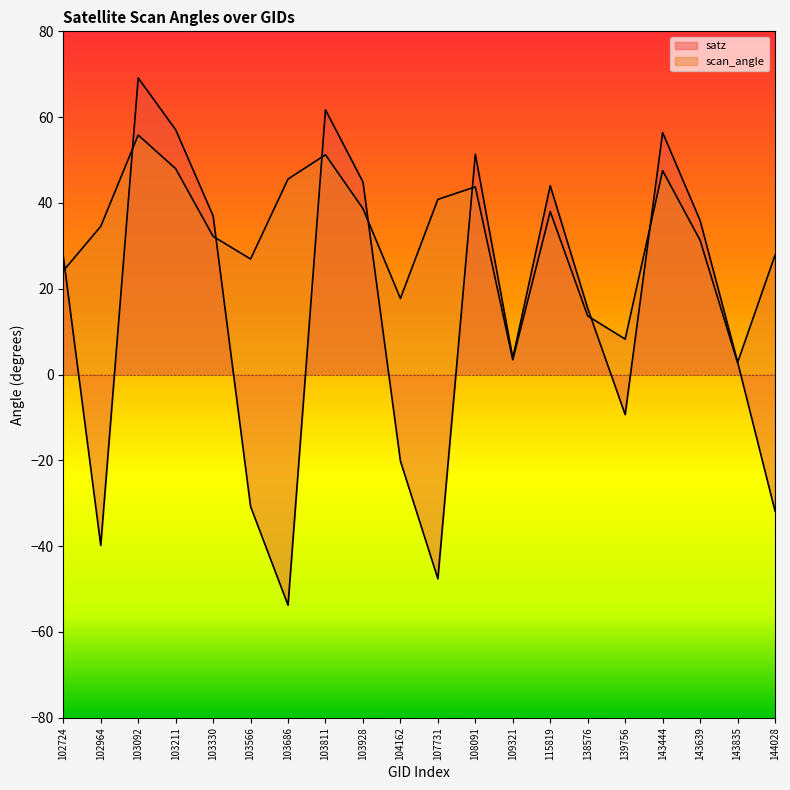

What is the maximum value shown in the chart?

69.1